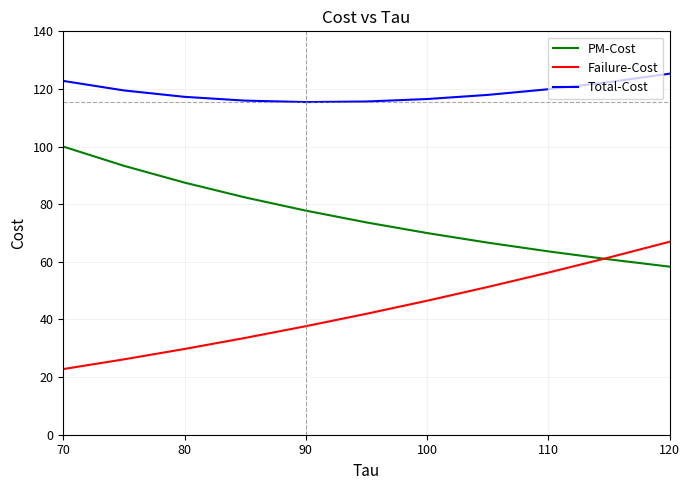

What is the highest value of the Total-Cost series?

125.3